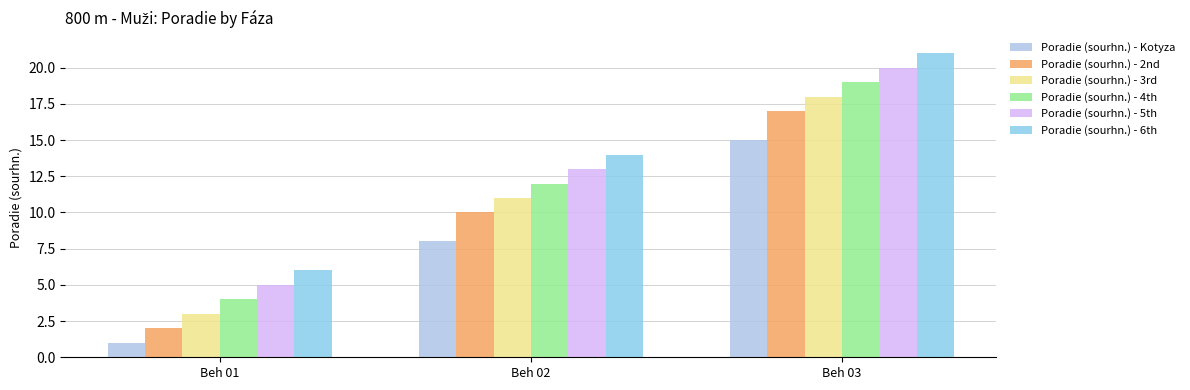

Reading left to right, what are all the values shown in this chart?

Poradie (sourhn.) - Kotyza: 1	8	15
Poradie (sourhn.) - 2nd: 2	10	17
Poradie (sourhn.) - 3rd: 3	11	18
Poradie (sourhn.) - 4th: 4	12	19
Poradie (sourhn.) - 5th: 5	13	20
Poradie (sourhn.) - 6th: 6	14	21